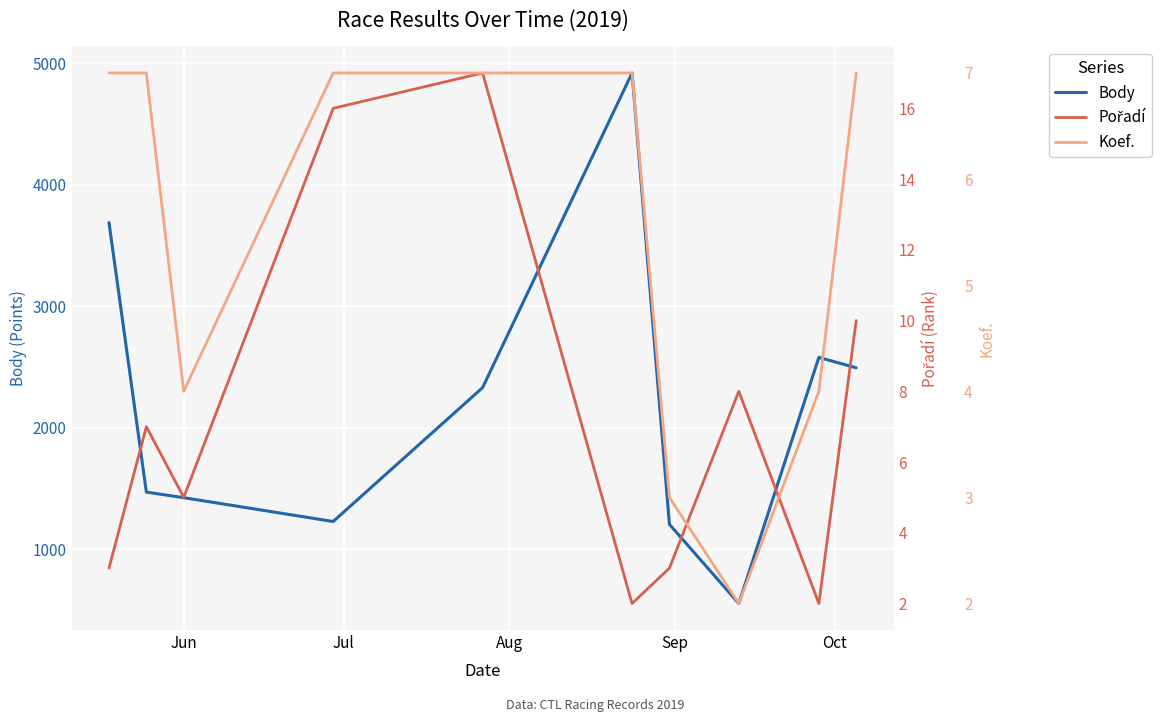

What is the sum of all Koef. values?

55